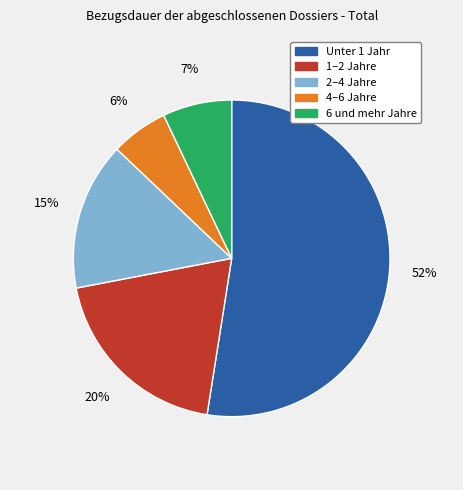

How many slices are in this pie chart?

5